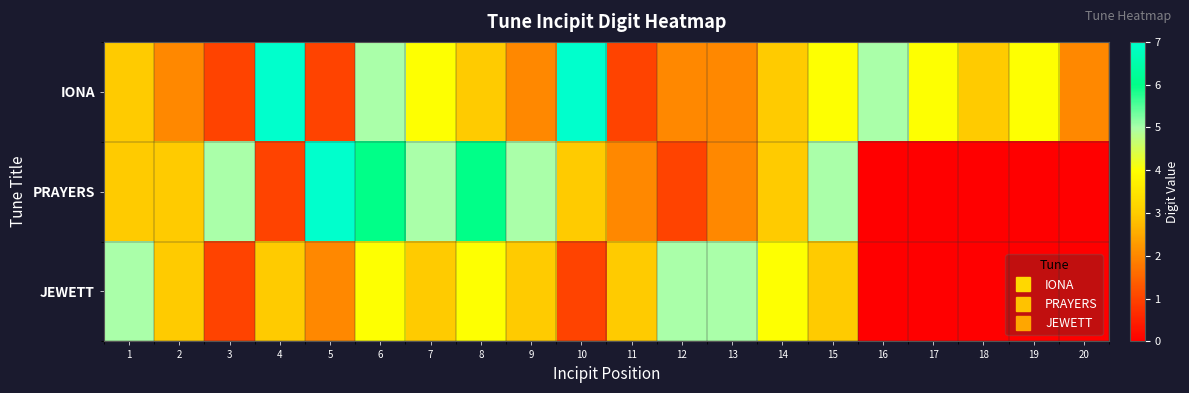

At which category is the sum across all series the highest?

6